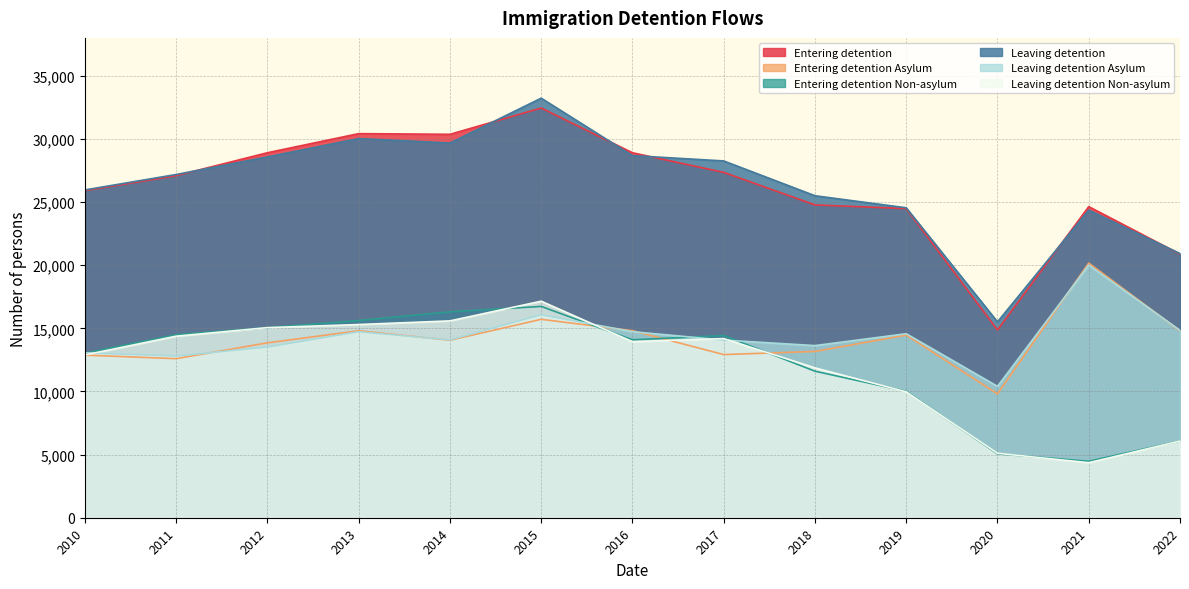

Reading right to left, extract all data points from this chart.

Entering detention: 2022=20873	2021=24638	2020=14867	2019=24480	2018=24773	2017=27348	2016=28903	2015=32447	2014=30364	2013=30418	2012=28905	2011=27089	2010=25904
Entering detention Asylum: 2022=14794	2021=20166	2020=9806	2019=14465	2018=13168	2017=12921	2016=14811	2015=15713	2014=14056	2013=14806	2012=13849	2011=12596	2010=12878
Entering detention Non-asylum: 2022=6079	2021=4472	2020=5061	2019=10015	2018=11605	2017=14427	2016=14092	2015=16734	2014=16308	2013=15612	2012=15056	2011=14493	2010=13026
Leaving detention: 2022=20919	2021=24362	2020=15510	2019=24544	2018=25499	2017=28255	2016=28677	2015=33226	2014=29674	2013=30030	2012=28575	2011=27181	2010=25959
Leaving detention Asylum: 2022=14838	2021=20004	2020=10405	2019=14572	2018=13632	2017=14067	2016=14733	2015=16077	2014=14085	2013=14729	2012=13519	2011=12803	2010=13064
Leaving detention Non-asylum: 2022=6081	2021=4358	2020=5105	2019=9972	2018=11867	2017=14188	2016=13944	2015=17149	2014=15589	2013=15301	2012=15056	2011=14378	2010=12895